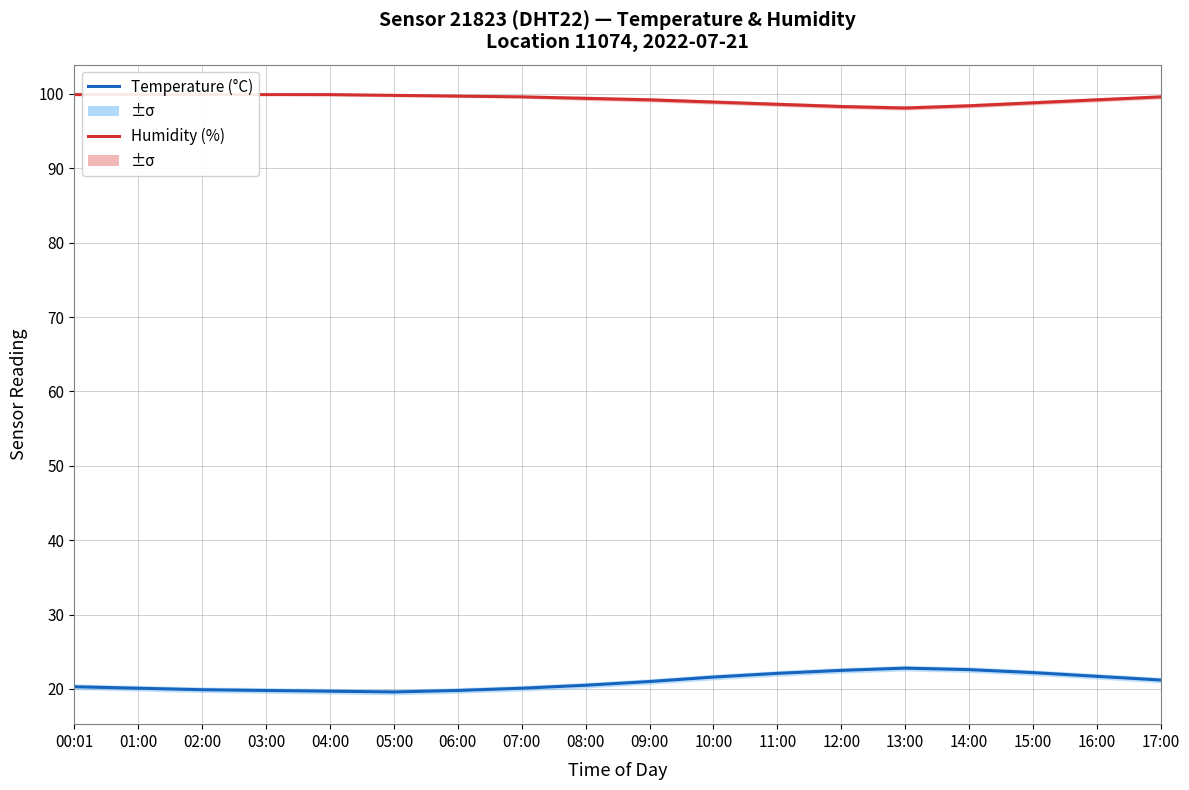

Which series changed the most between 03:00 and 12:00?

Temperature (°C)